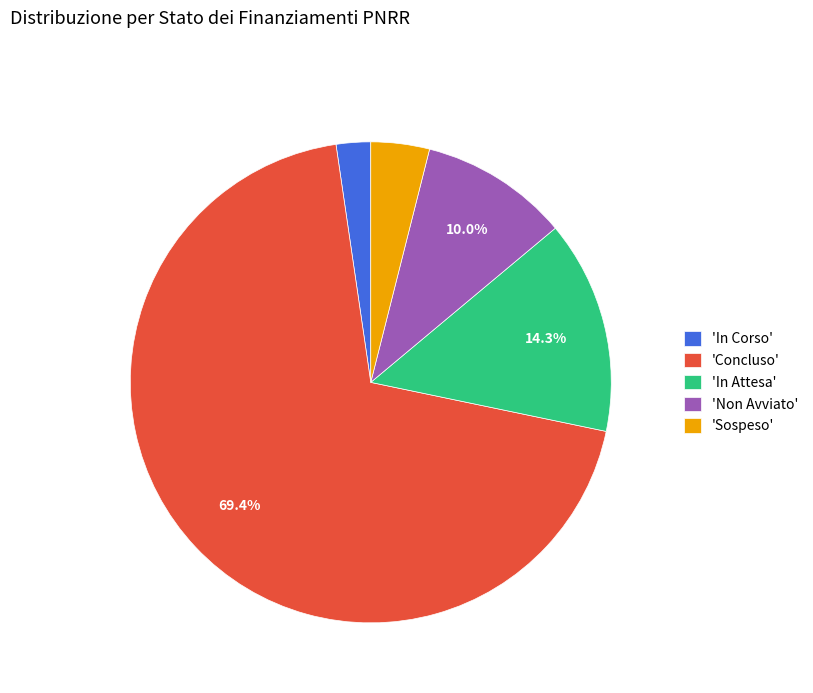

To the nearest percent, what is the average slice percentage?

20%